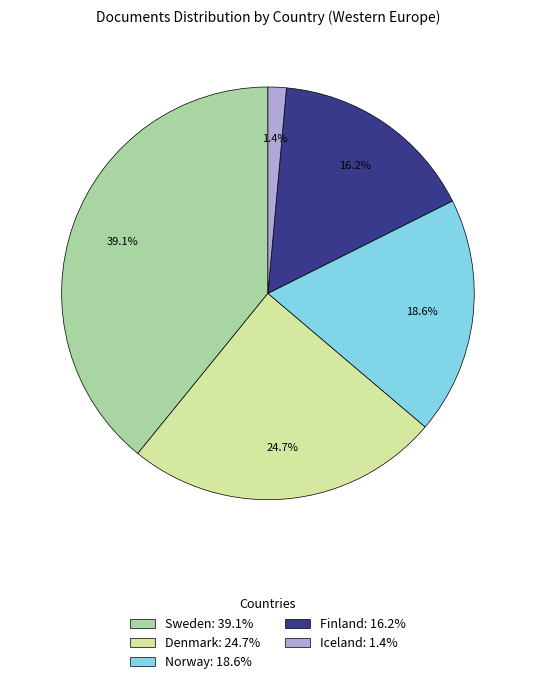

To the nearest percent, what is the average slice percentage?

20%